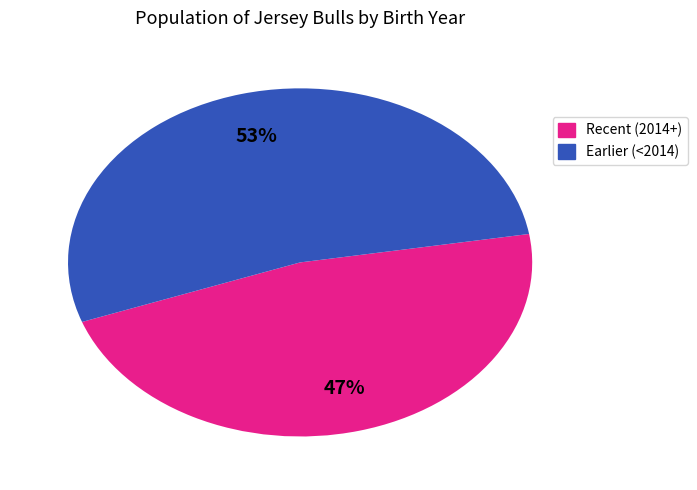

How many slices are in this pie chart?

2